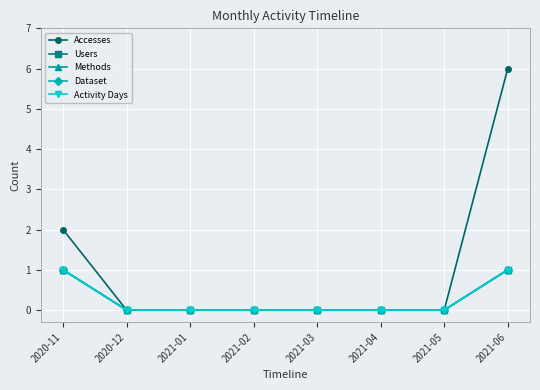

True or false: Activity Days and Methods cross at least once.

False